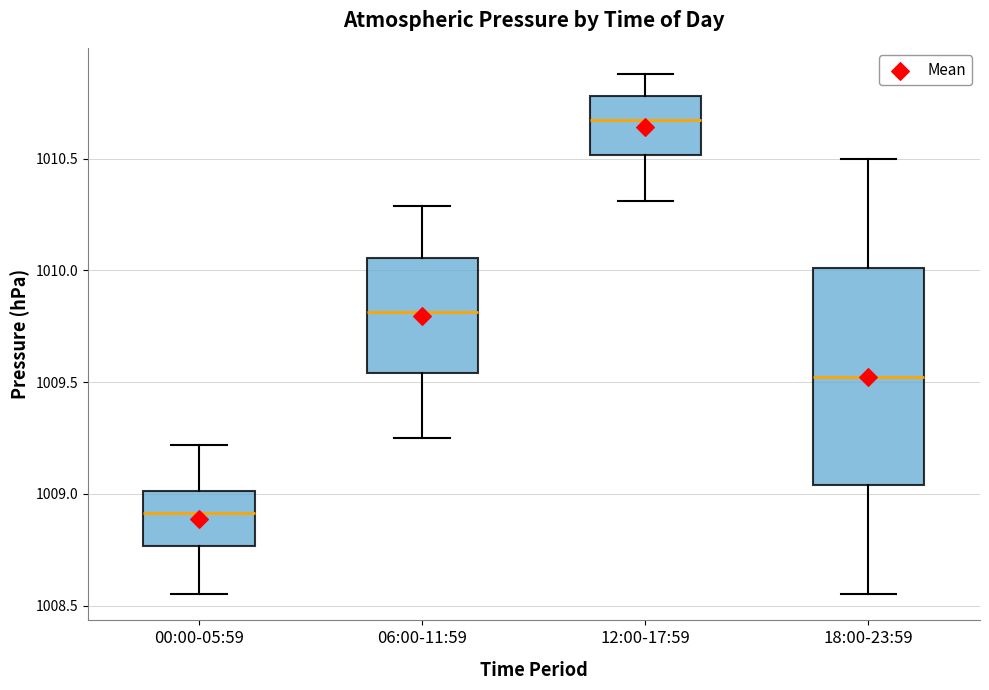

Which box has the highest median line?

12:00-17:59